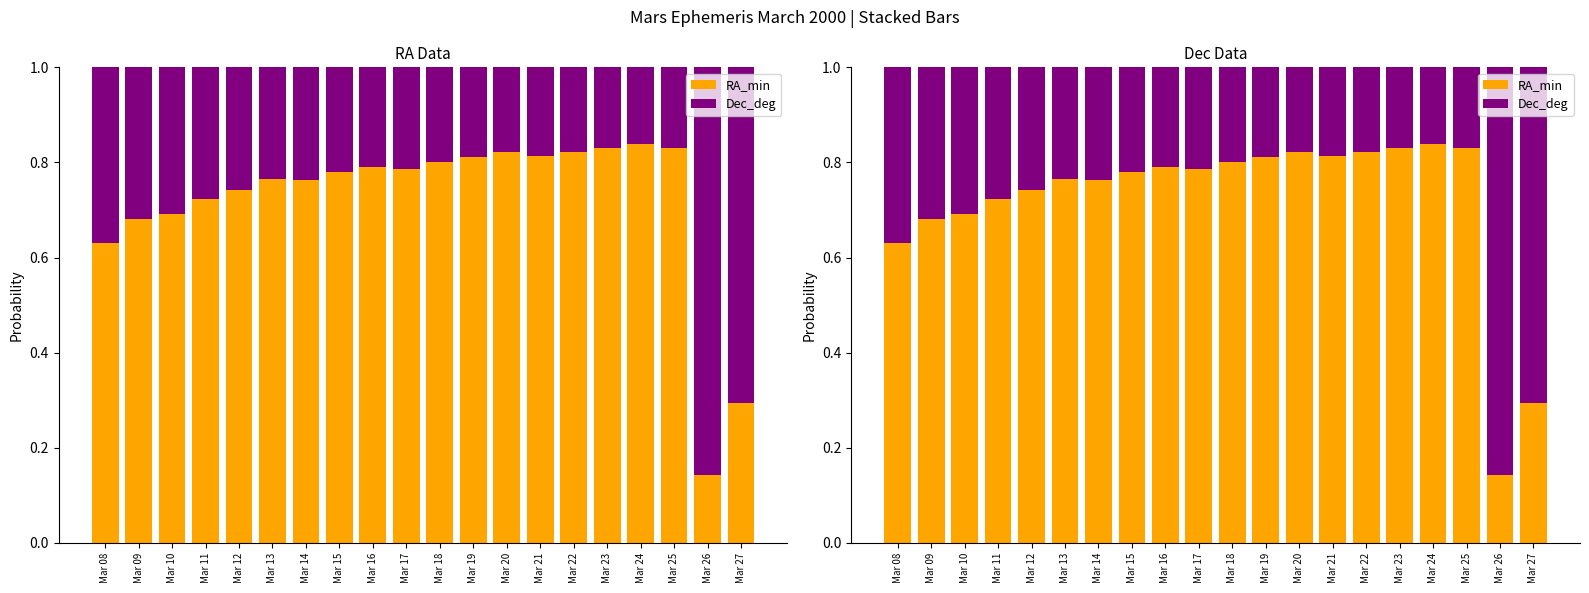

Which category has the highest value across all series?

Mar 26